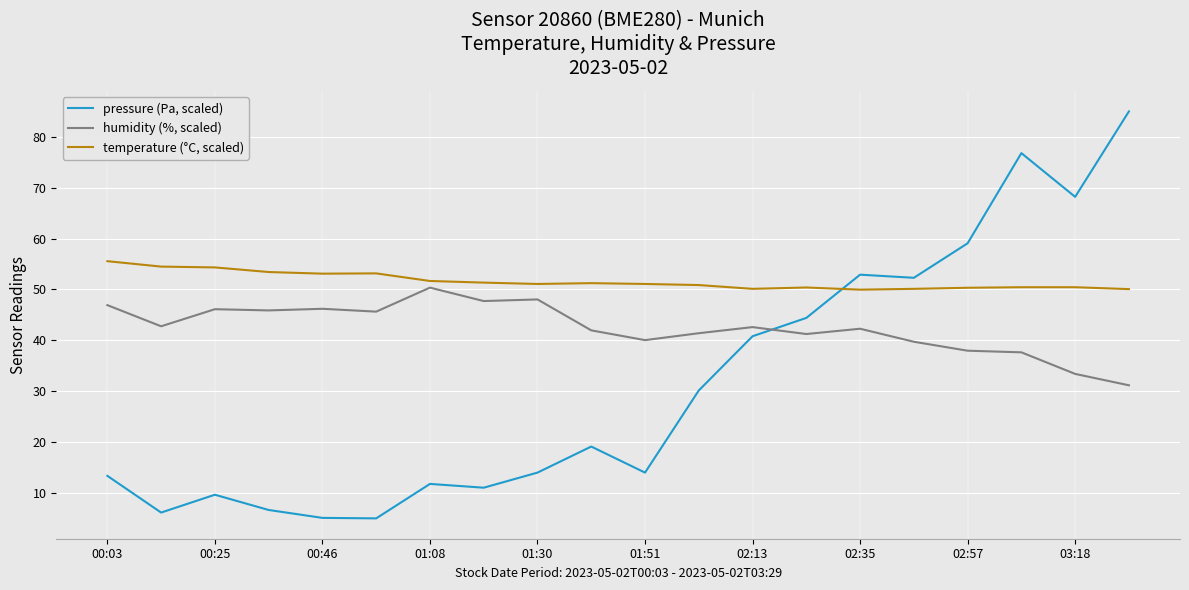

At how many categories does at least one series exceed 13?

20